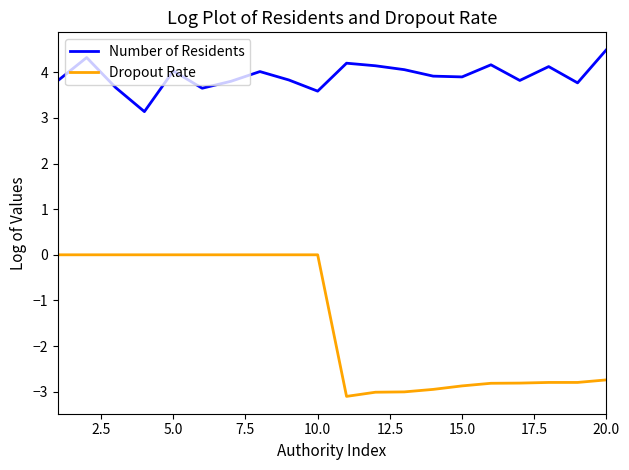

Which series has the widest spread of values?

Dropout Rate